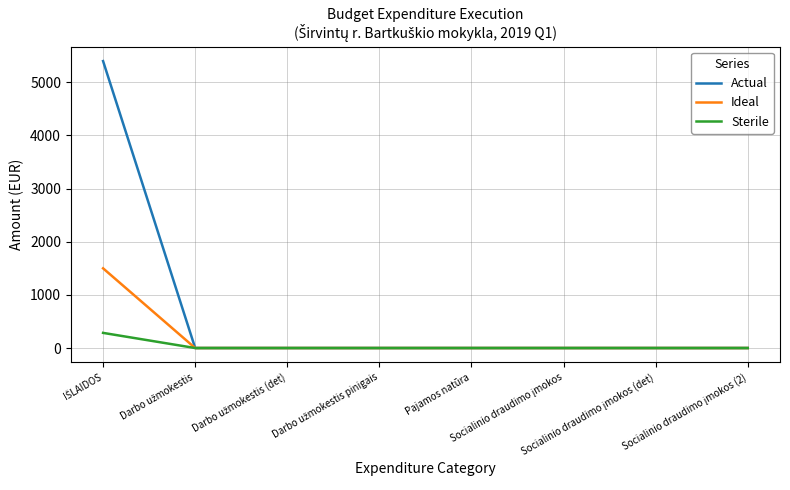

Which series has the largest total across all categories?

Actual